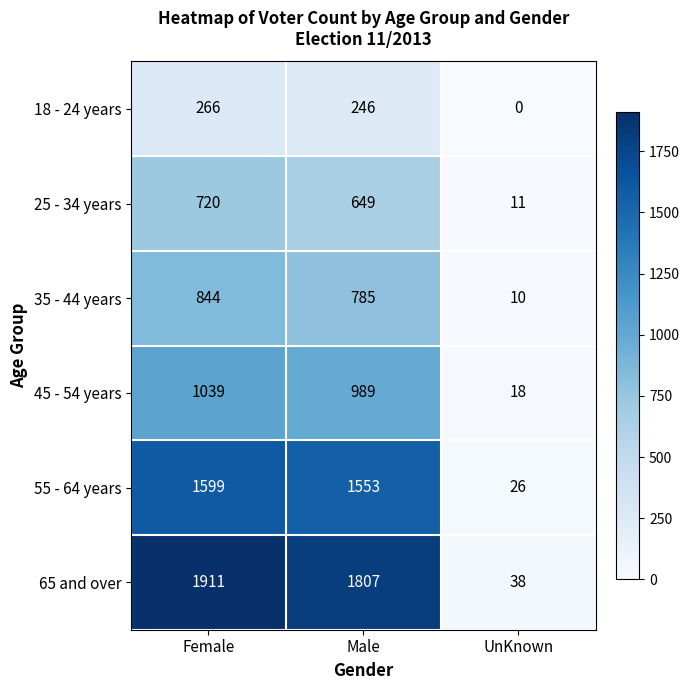

Rank the series by their maximum value, from highest to lowest.

65 and over, 55 - 64 years, 45 - 54 years, 35 - 44 years, 25 - 34 years, 18 - 24 years